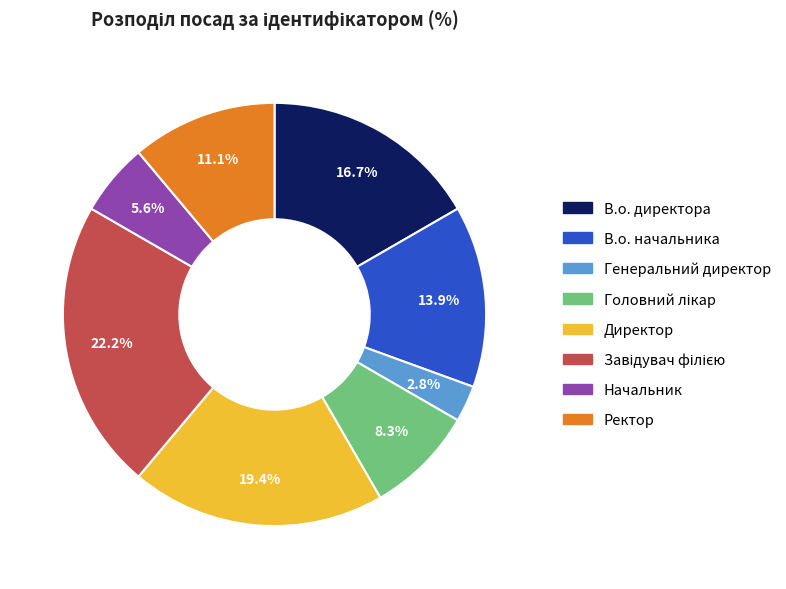

What portion of the pie excludes Начальник?

94.4%